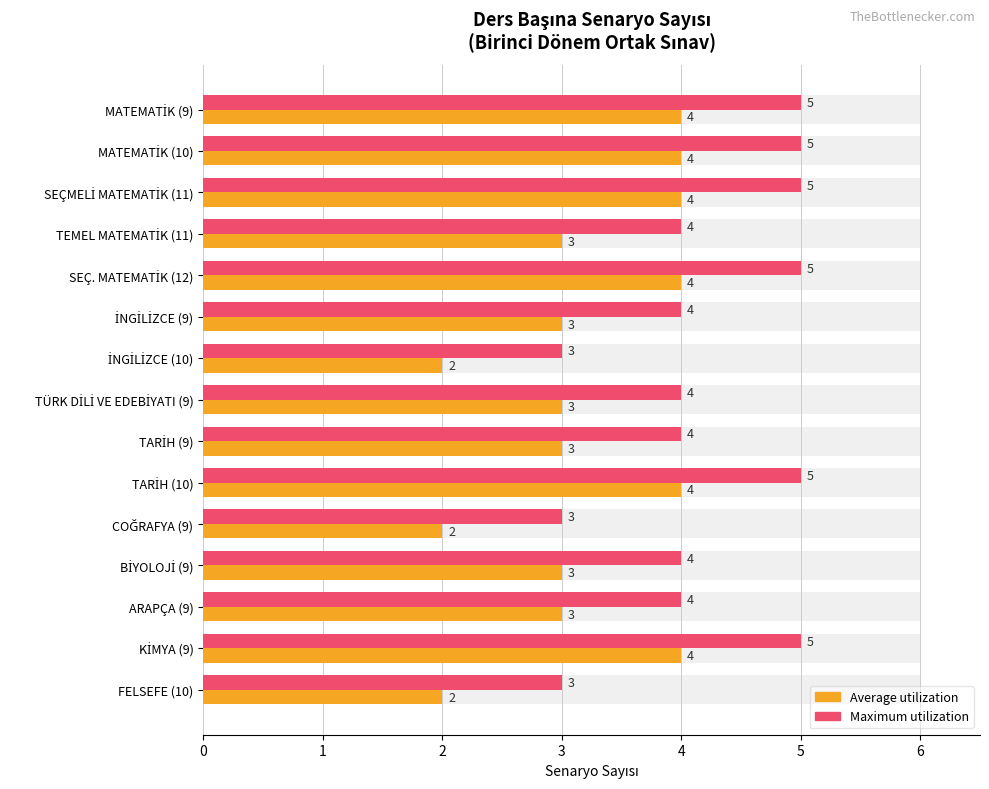

Between MATEMATİK (9) and İNGİLİZCE (10), which series saw the biggest shift?

Average utilization